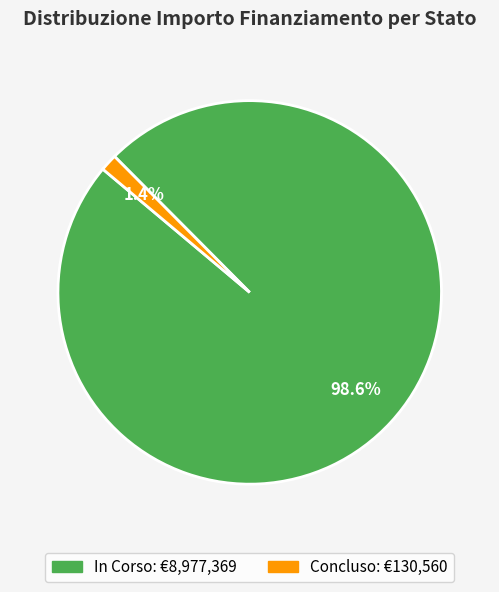

How many segments does this pie chart have?

2